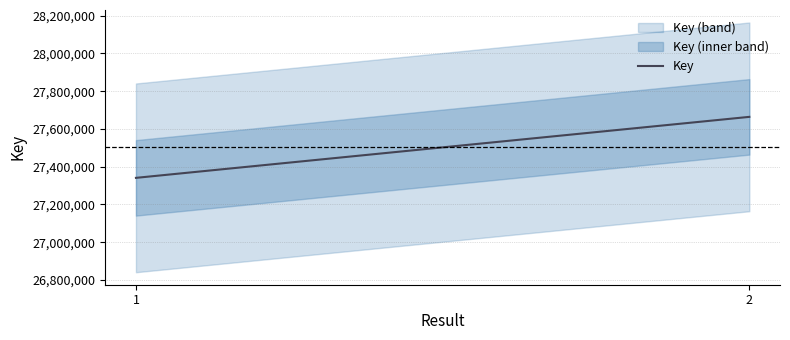

What is the value of the 2nd point from the left?

27664002